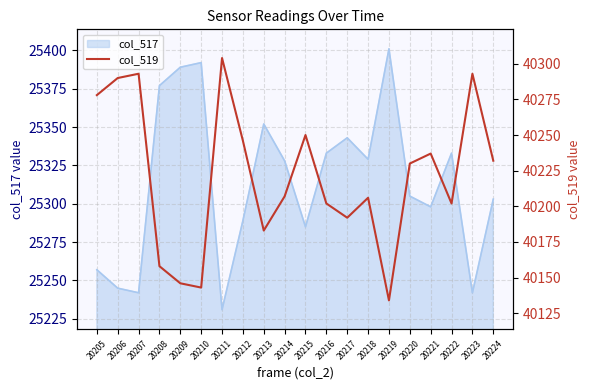

Count the number of categories in the chart.

20